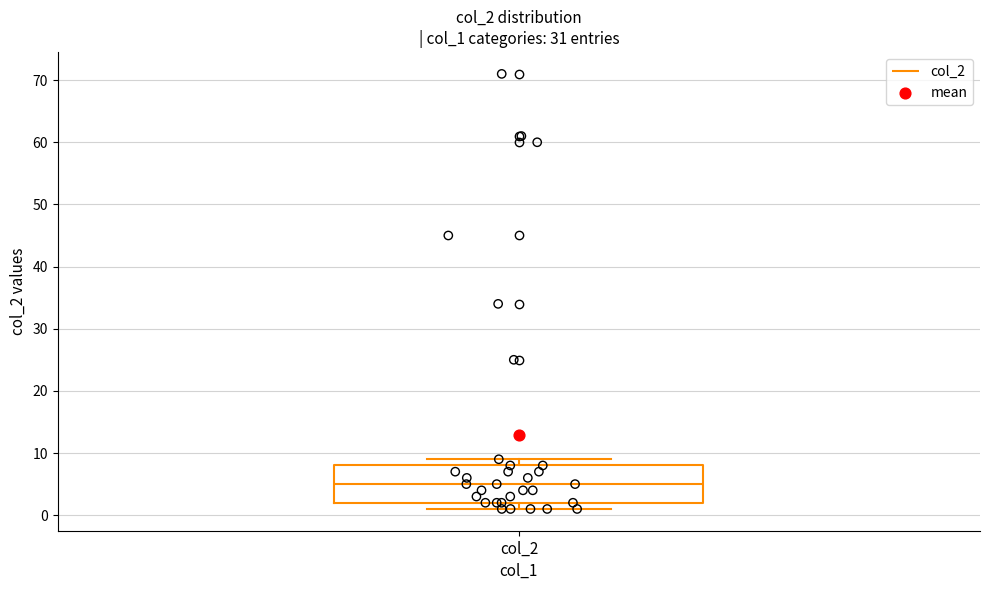

Where is the lower edge of the box for col_2 on the y-axis? The values are not printed on the chart, so give them approximately, as read against the axis.

2